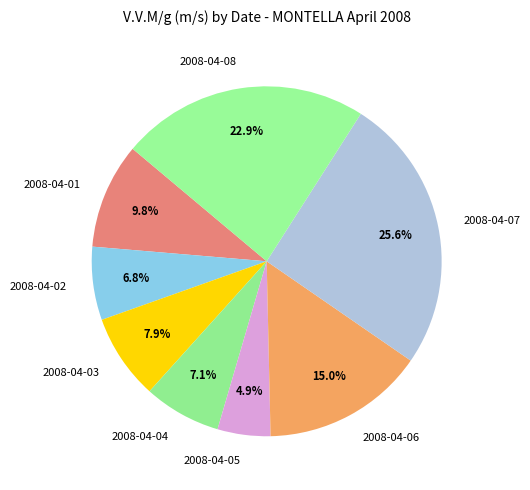

Count the number of slices in the pie.

8